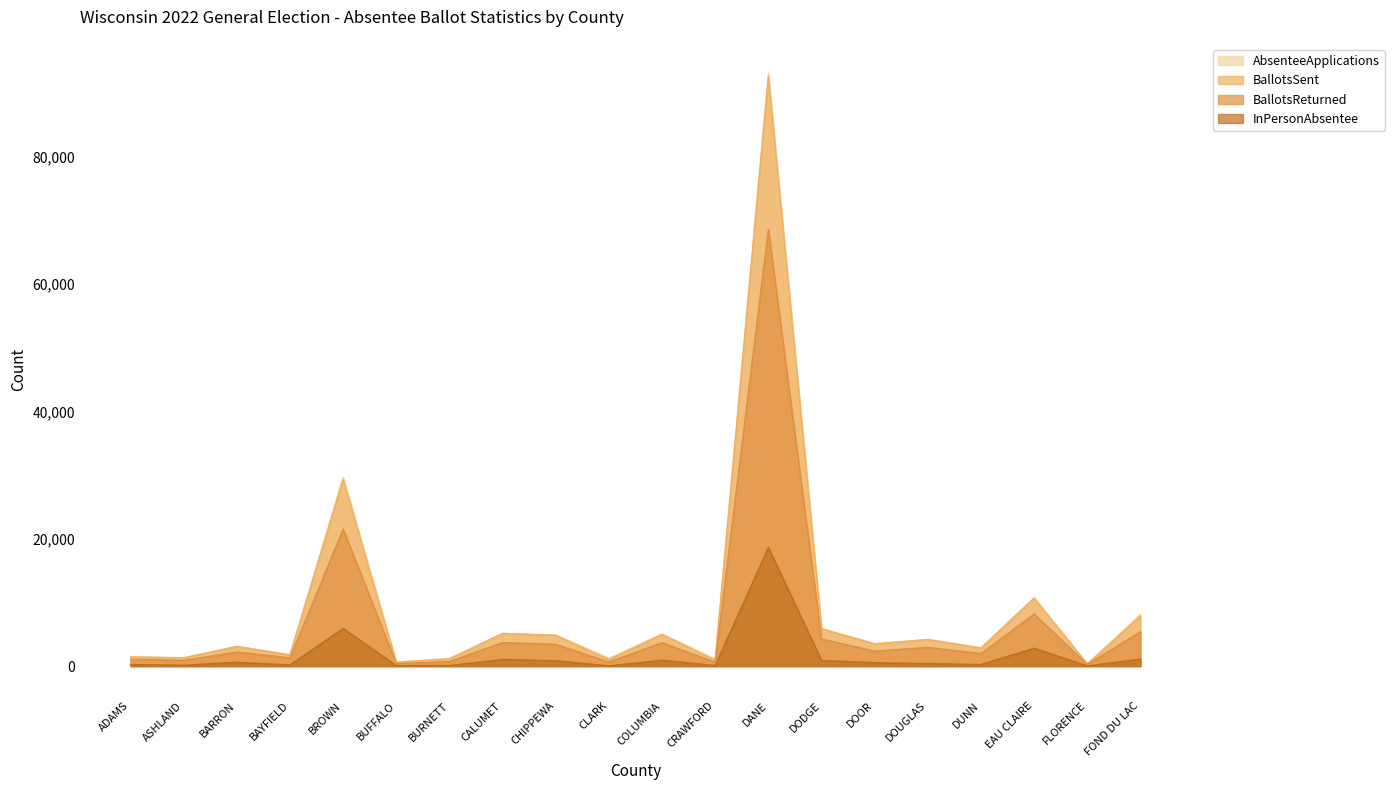

True or false: BallotsSent and InPersonAbsentee cross at least once.

False